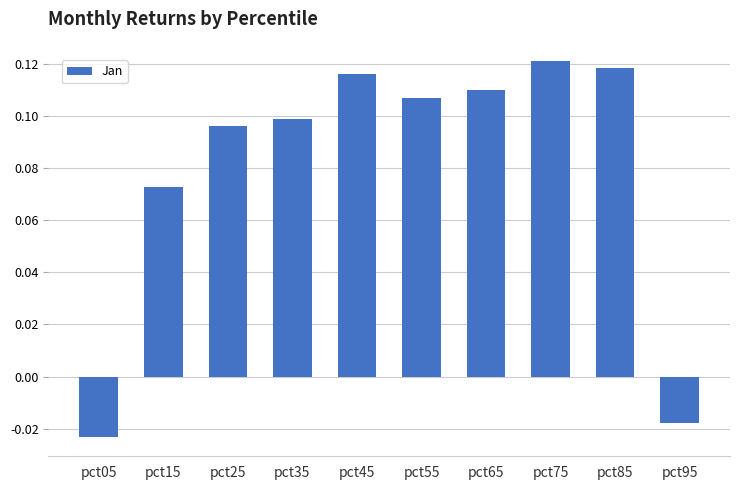

What is the sum of all values?

0.8